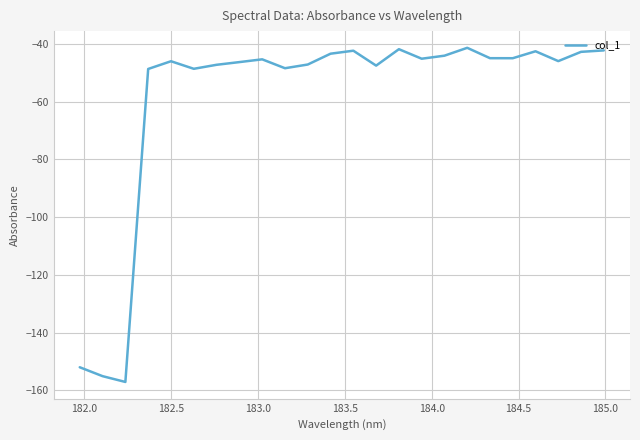

What is the sum of all values?

-1410.9